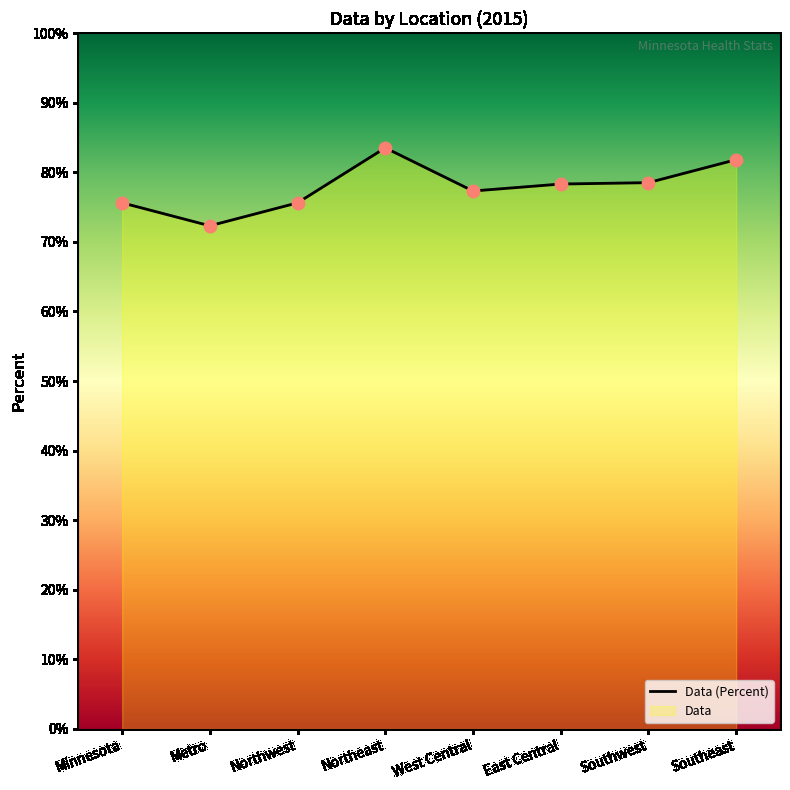

Between Southeast and Metro, which is larger?

Southeast